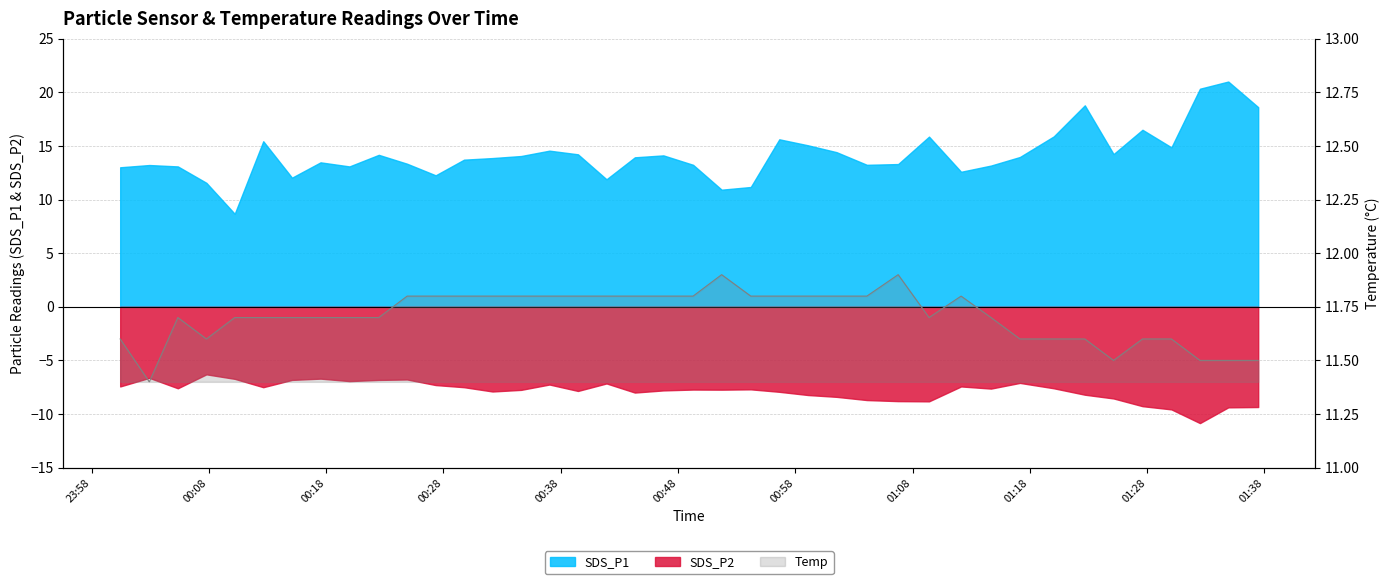

True or false: the data shows 11.5 at 34.

True